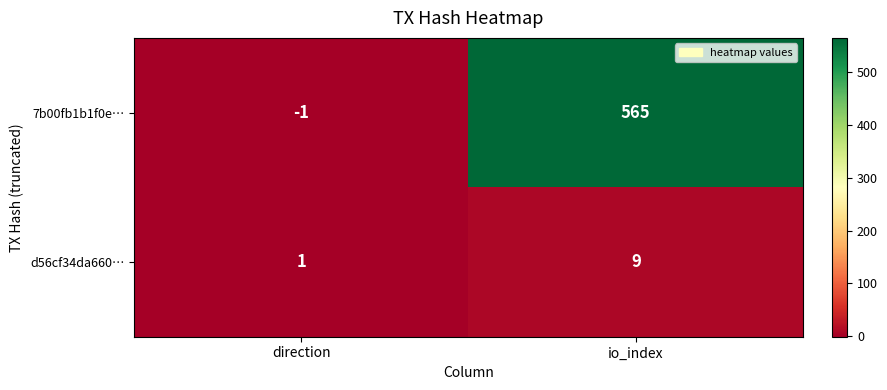

What is the sum of all d56cf34da660… values?

10